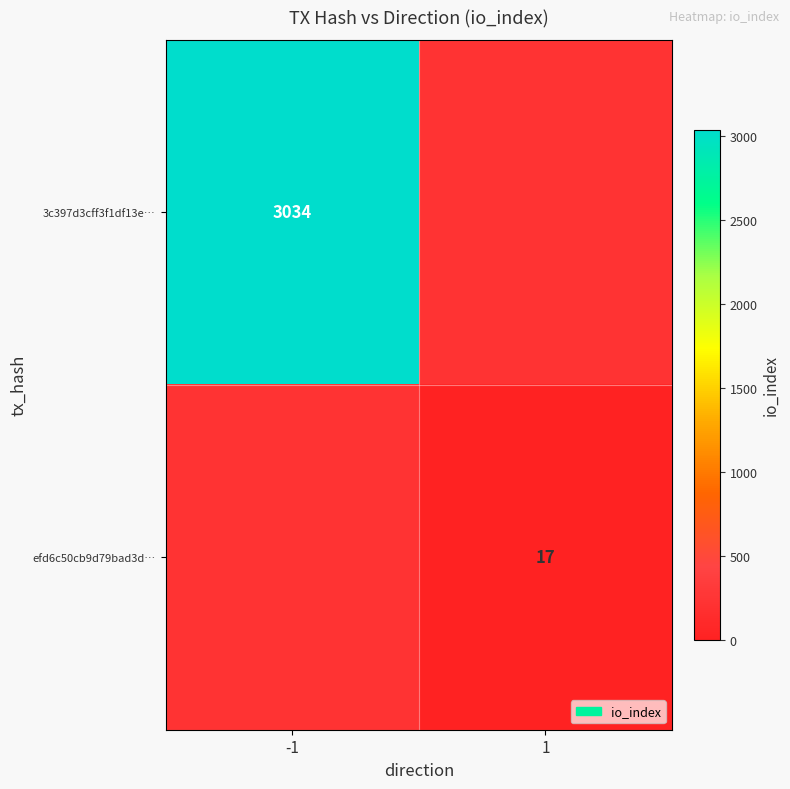

The efd6c50cb9d79bad3d… series shows 17 at 1. True or false?

True